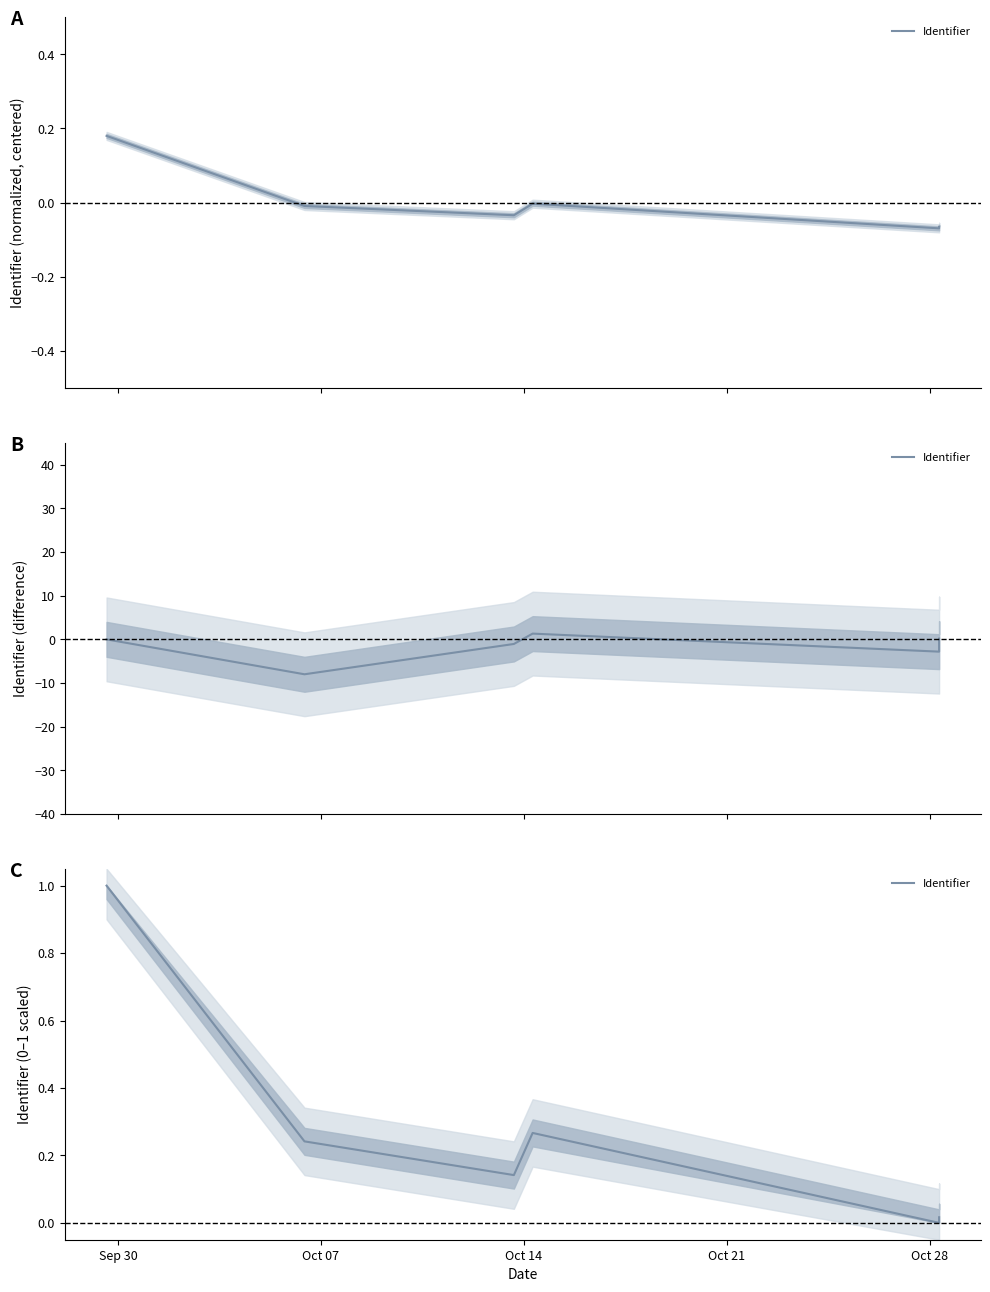

At which category does the chart reach its peak across all series?

Sep 30